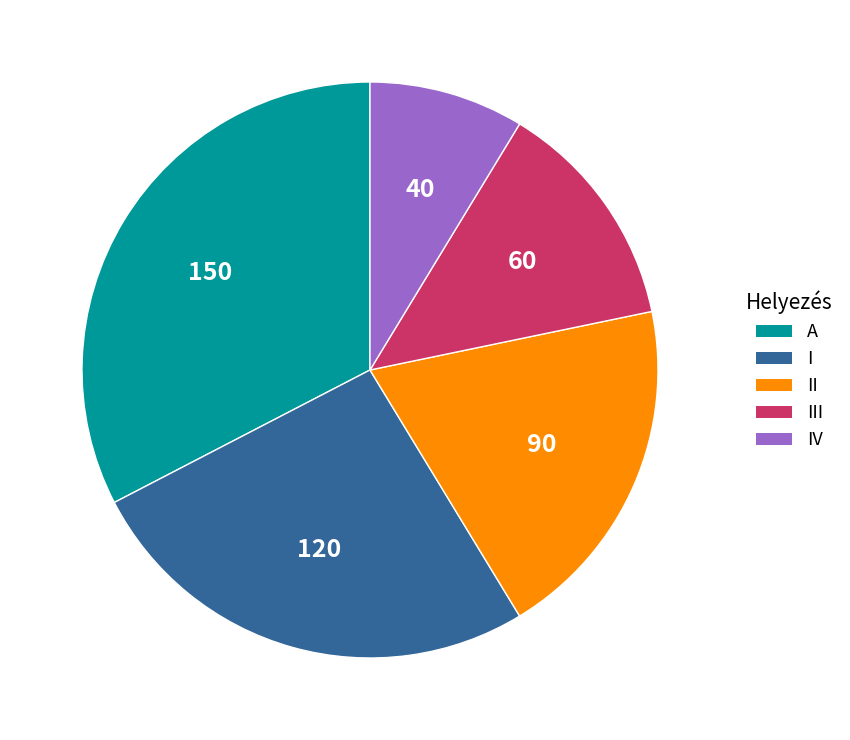

The III slice represents 1% of the pie. True or false?

False